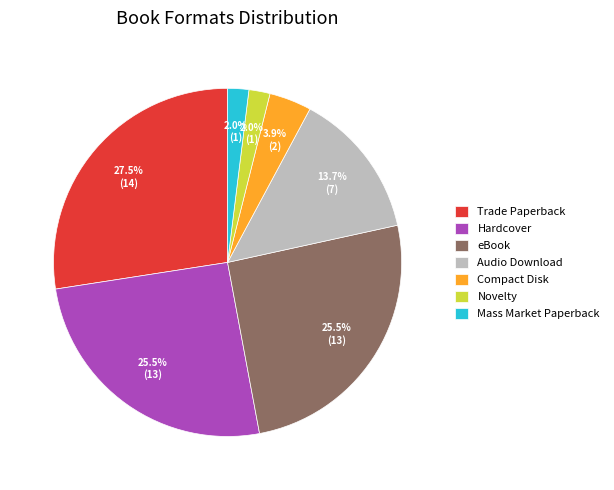

Between Compact Disk and Mass Market Paperback, which is larger?

Compact Disk